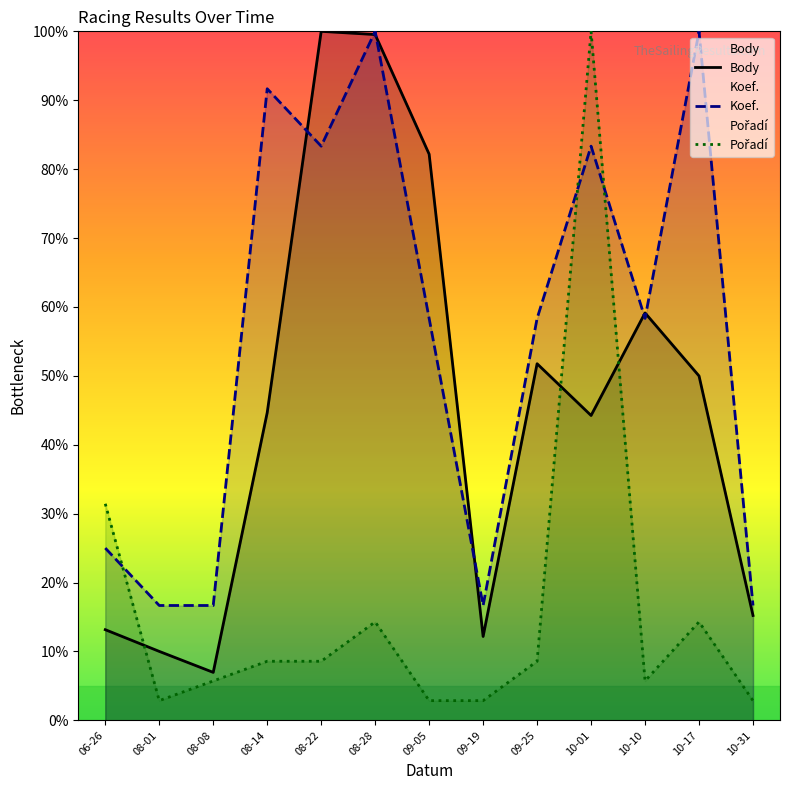

How many times do Koef. and Body cross each other?

6